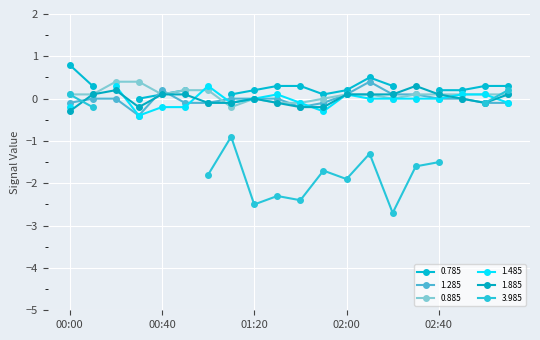

What is the sum of the 0.885 values at 00:00 and 01:00?

0.3